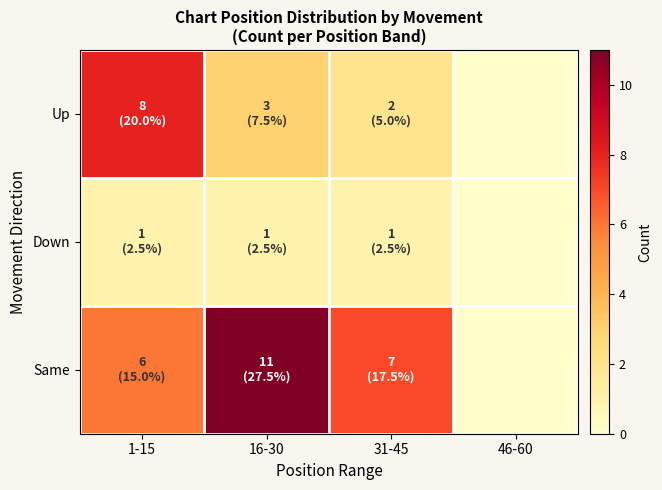

Which label corresponds to the smallest value in the chart?

46-60